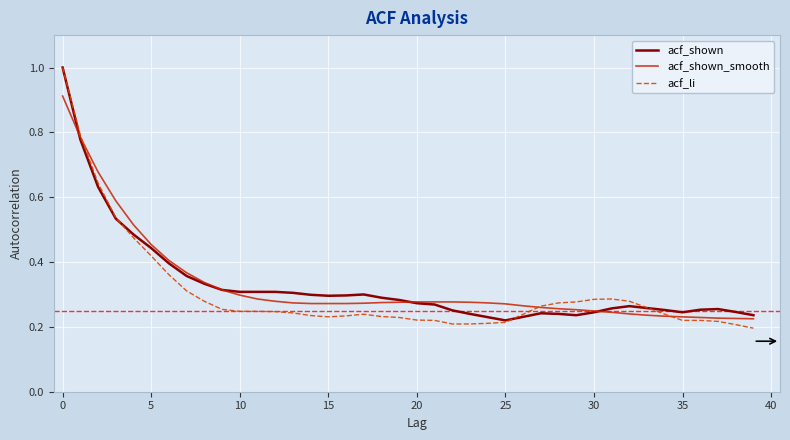

What is the maximum value for acf_li?

1.0